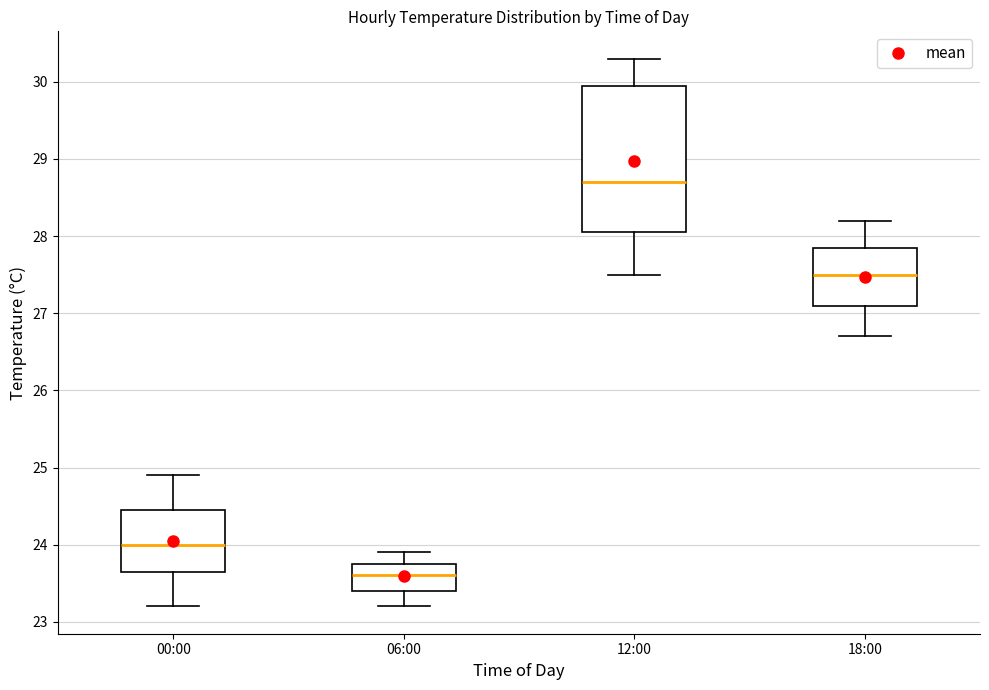

Comparing the boxes themselves (not the whiskers), which one is the tallest?

12:00